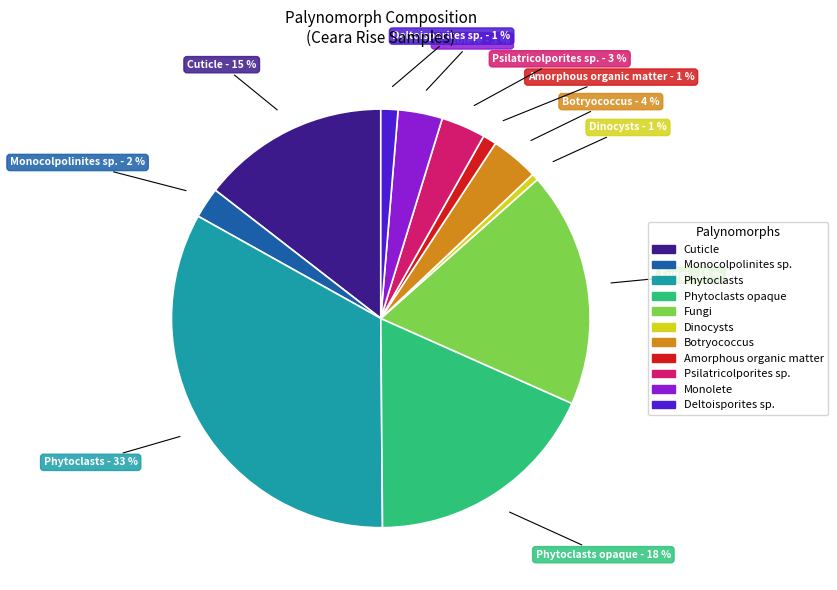

To the nearest percent, what is the average slice percentage?

9%